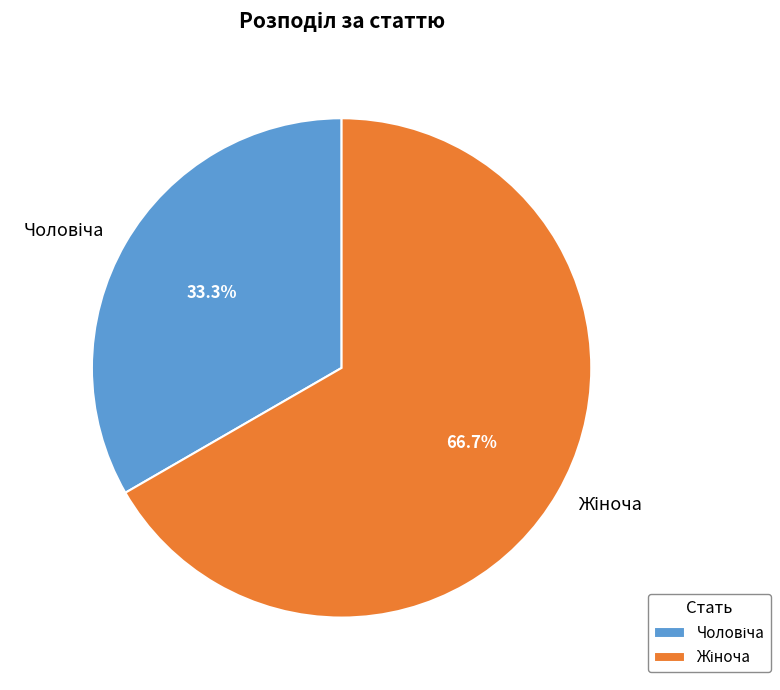

Is there a majority slice in this chart?

Yes